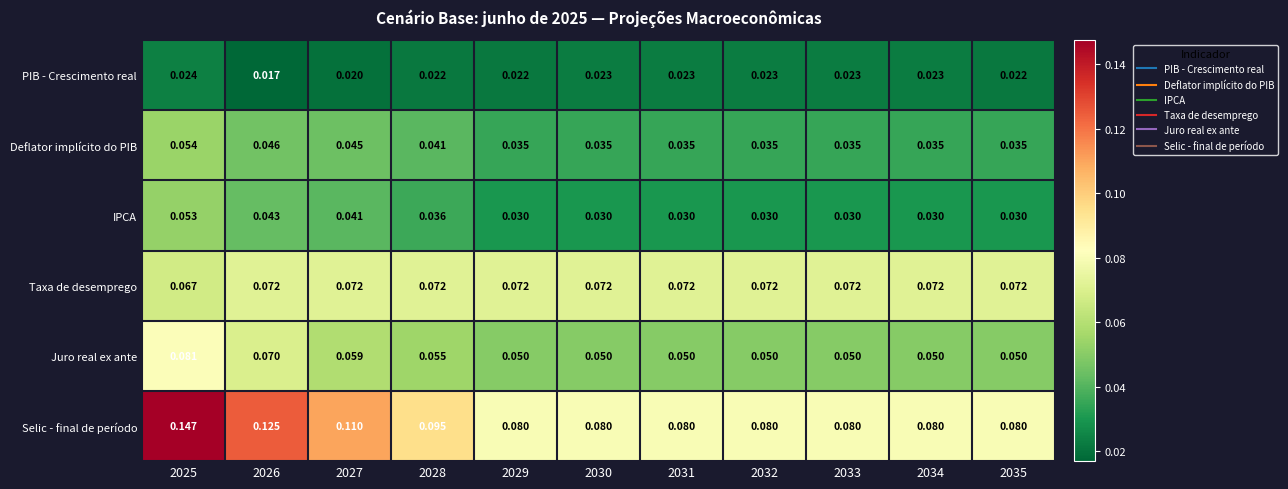

Which series changed the most between 2026 and 2027?

Selic - final de período